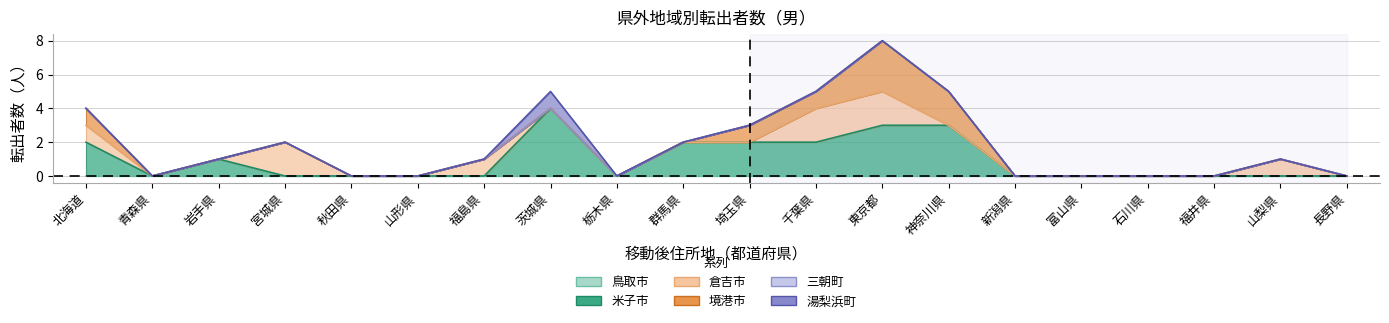

Which series has the largest total across all categories?

米子市